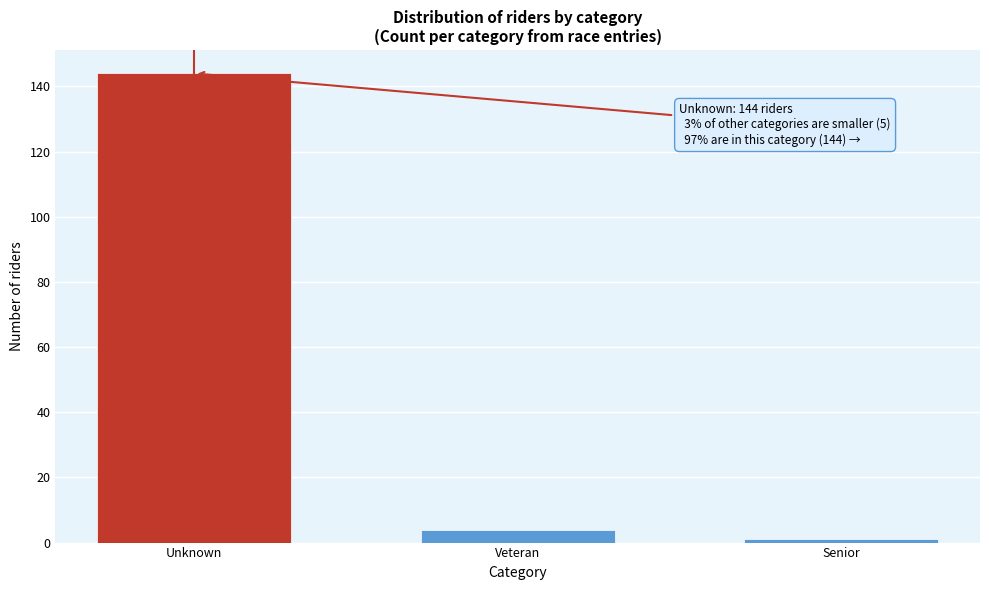

Reading left to right, what are all the values shown in this chart?

Unknown=144	Veteran=4	Senior=1